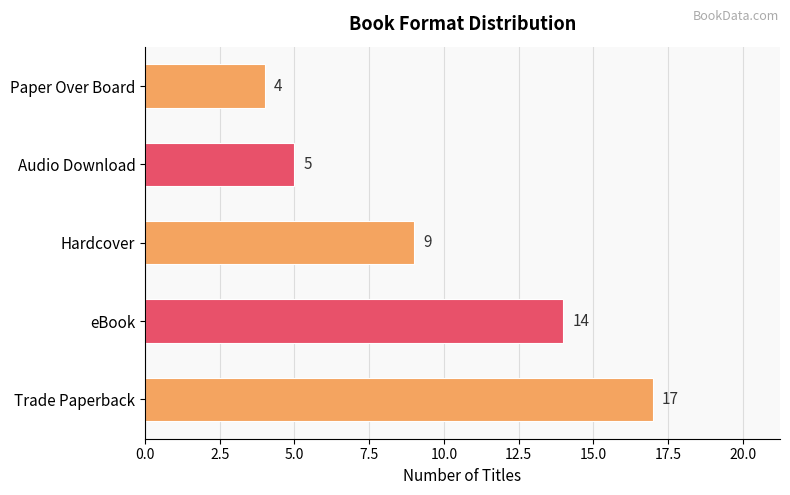

Are the bars horizontal?

Yes